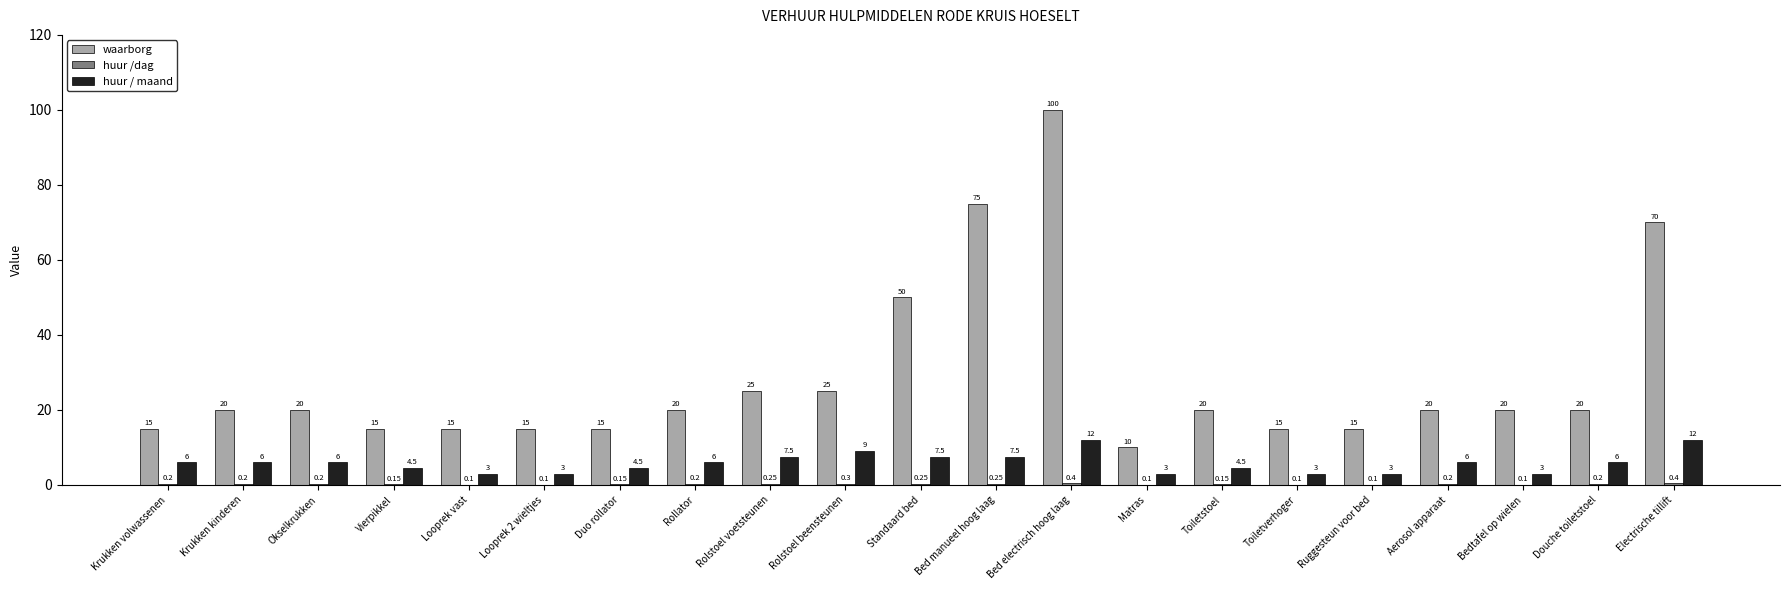

At which category is the sum across all series the highest?

Bed electrisch hoog laag